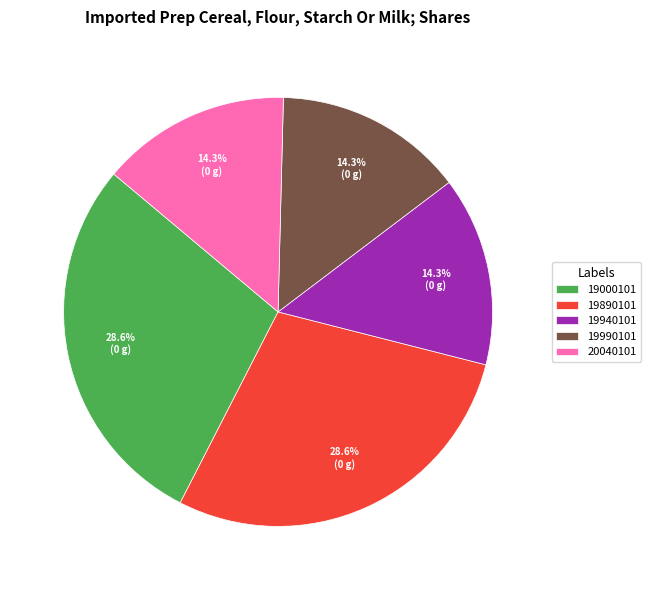

To the nearest percent, what is the average slice percentage?

20%